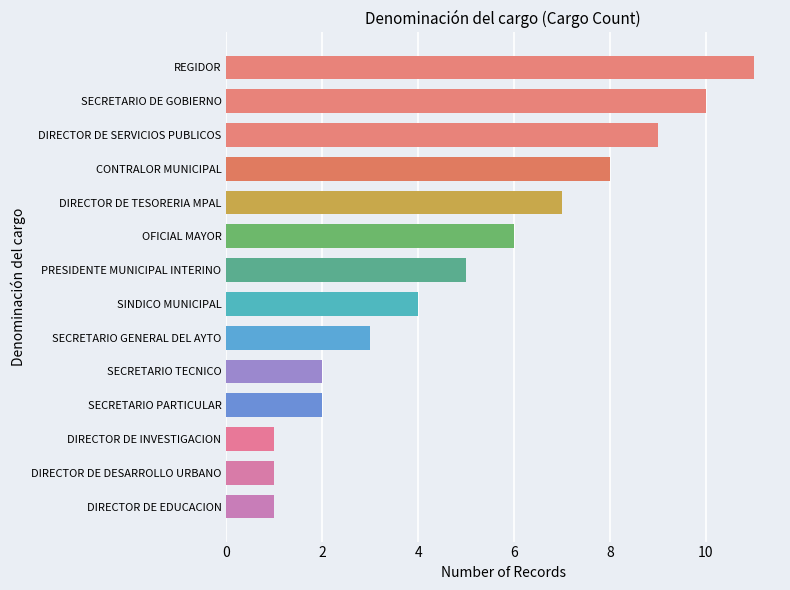

What is the smallest value displayed?

1